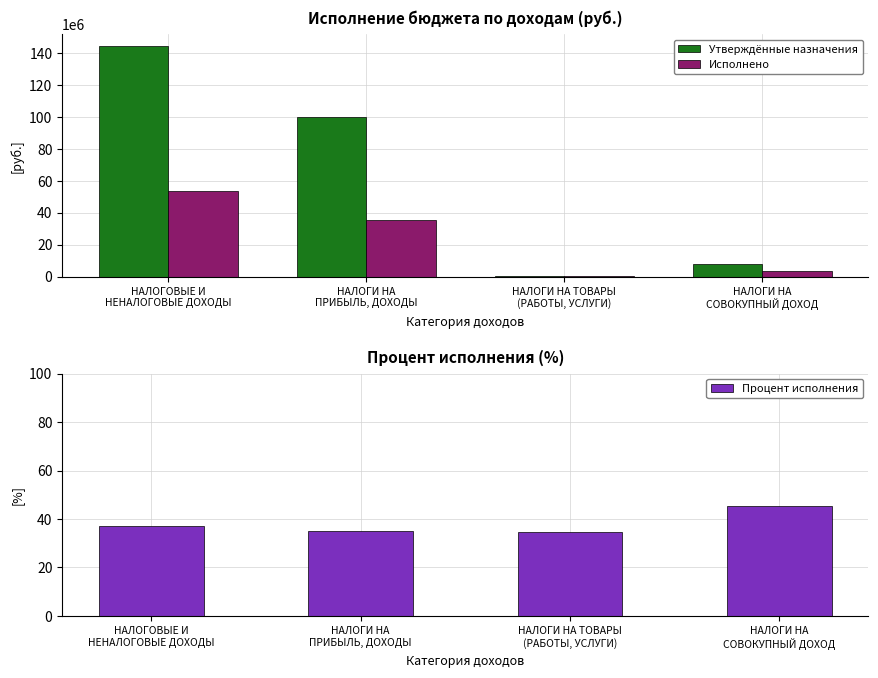

How many values in the Процент исполнения series are below 37?

2